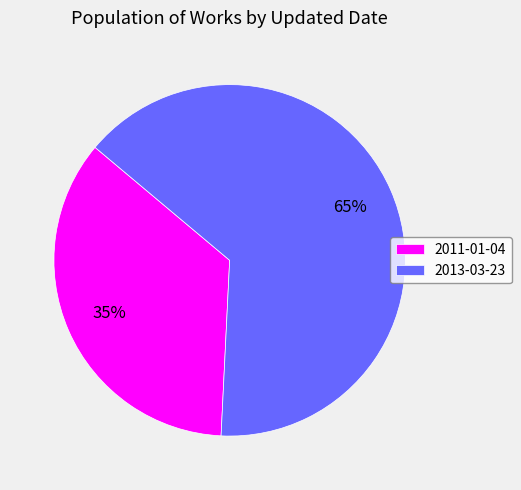

Rank the categories by value from lowest to highest.

2011-01-04, 2013-03-23